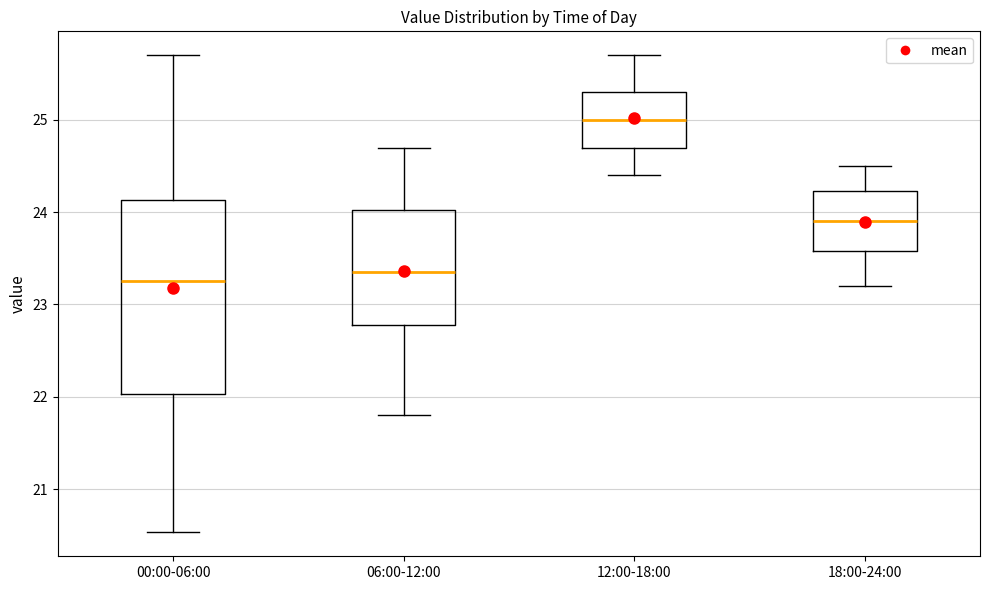

Comparing the boxes themselves (not the whiskers), which one is the tallest?

00:00-06:00